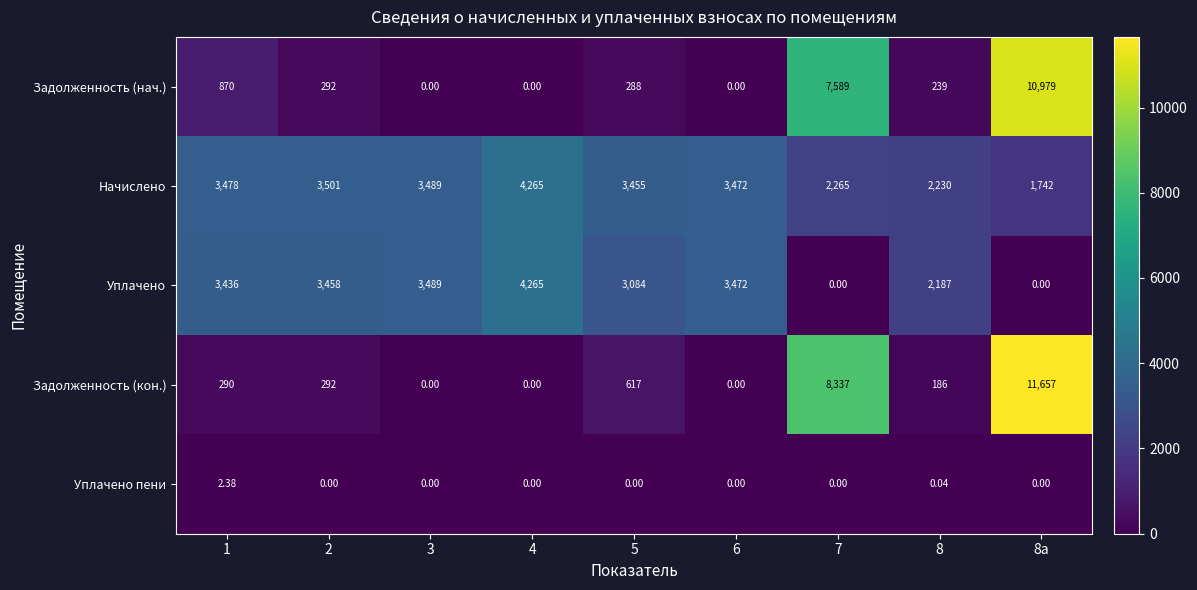

How many distinct data groups are displayed?

5